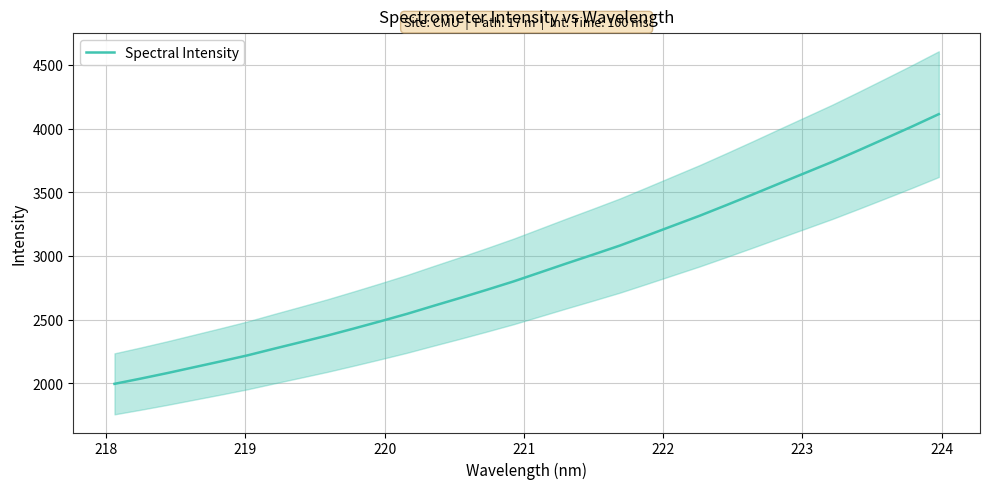

What is the highest value of the Spectral Intensity series?

4112.8